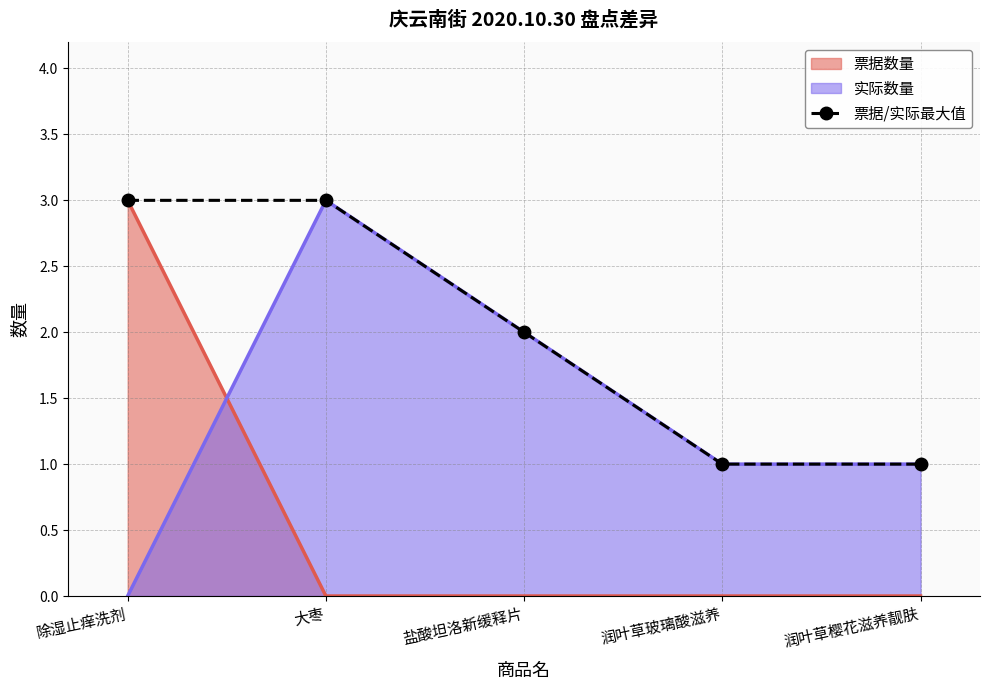

What is the label of the 3rd point from the left?

盐酸坦洛新缓释片